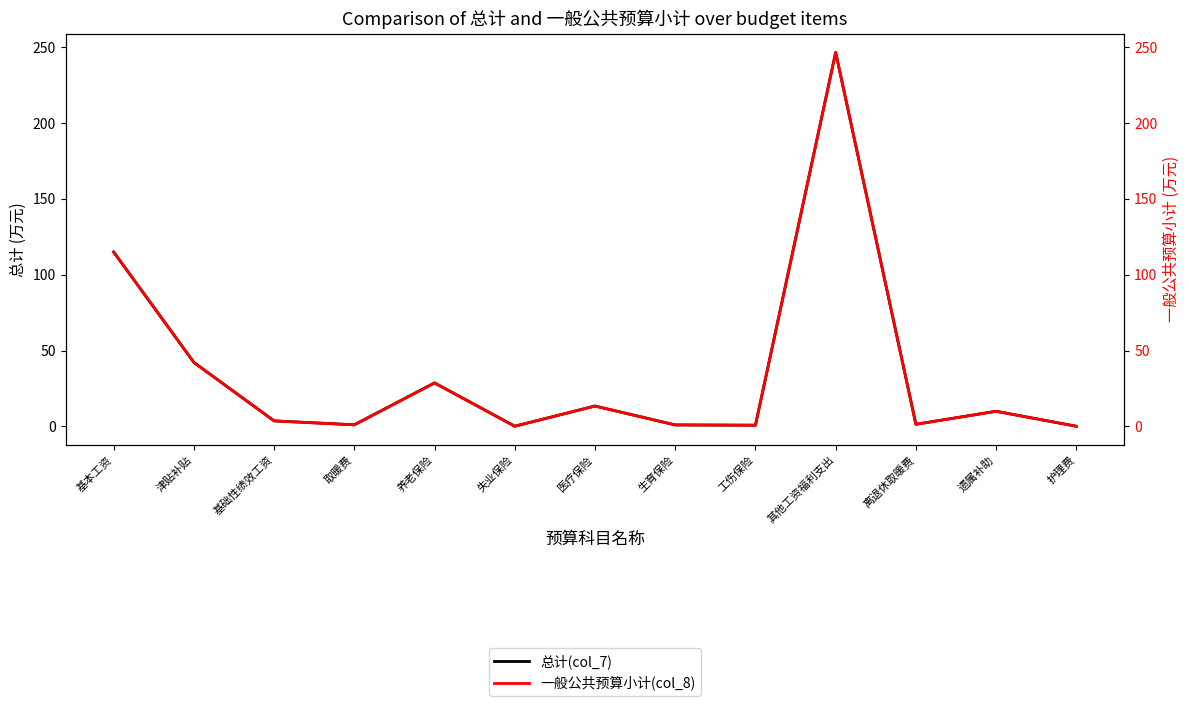

True or false: 总计(col_7) and 一般公共预算小计(col_8) intersect in this chart.

False